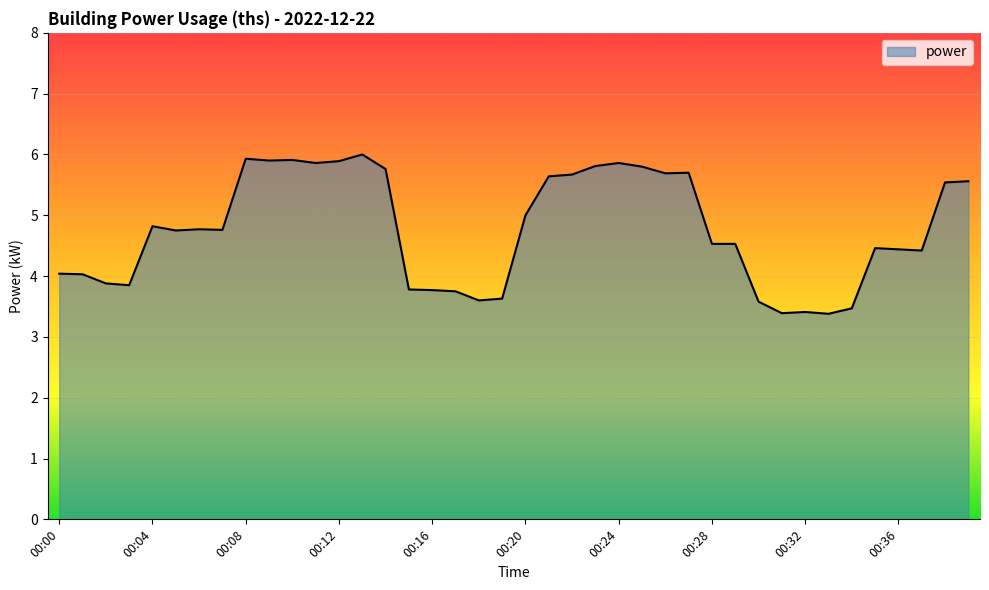

What is the difference between the maximum and minimum values?

2.6